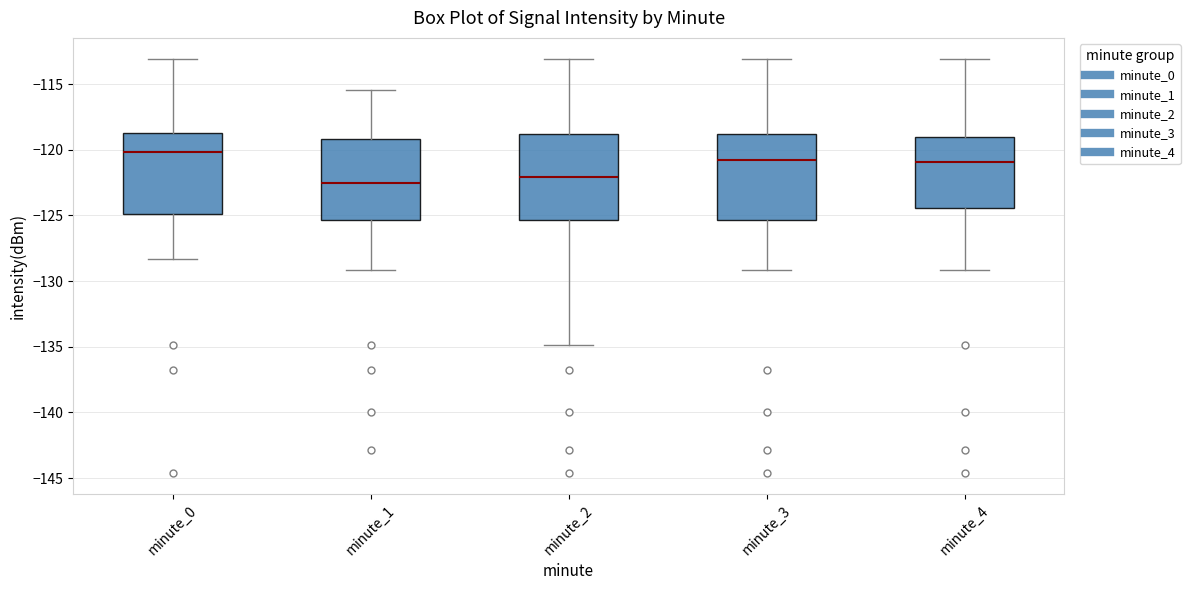

Reading left to right, read every box against the y-axis: the position of its median line, the range the box covers, and the ends of its whiskers. The values are not printed on the chart, so give them approximately, as read against the axis.

minute_0: median -120.0, box -125.0 to -118.5, whiskers -128.5 to -113.0
minute_1: median -122.5, box -125.5 to -119.0, whiskers -129.0 to -115.5
minute_2: median -122.0, box -125.5 to -119.0, whiskers -135.0 to -113.0
minute_3: median -121.0, box -125.5 to -119.0, whiskers -129.0 to -113.0
minute_4: median -121.0, box -124.5 to -119.0, whiskers -129.0 to -113.0